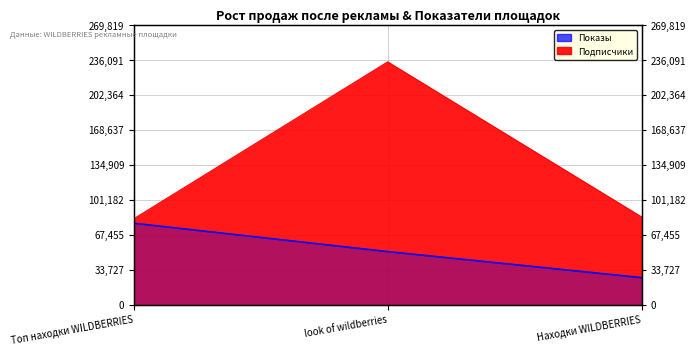

What is the label of the 1st point from the left?

Топ находки WILDBERRIES